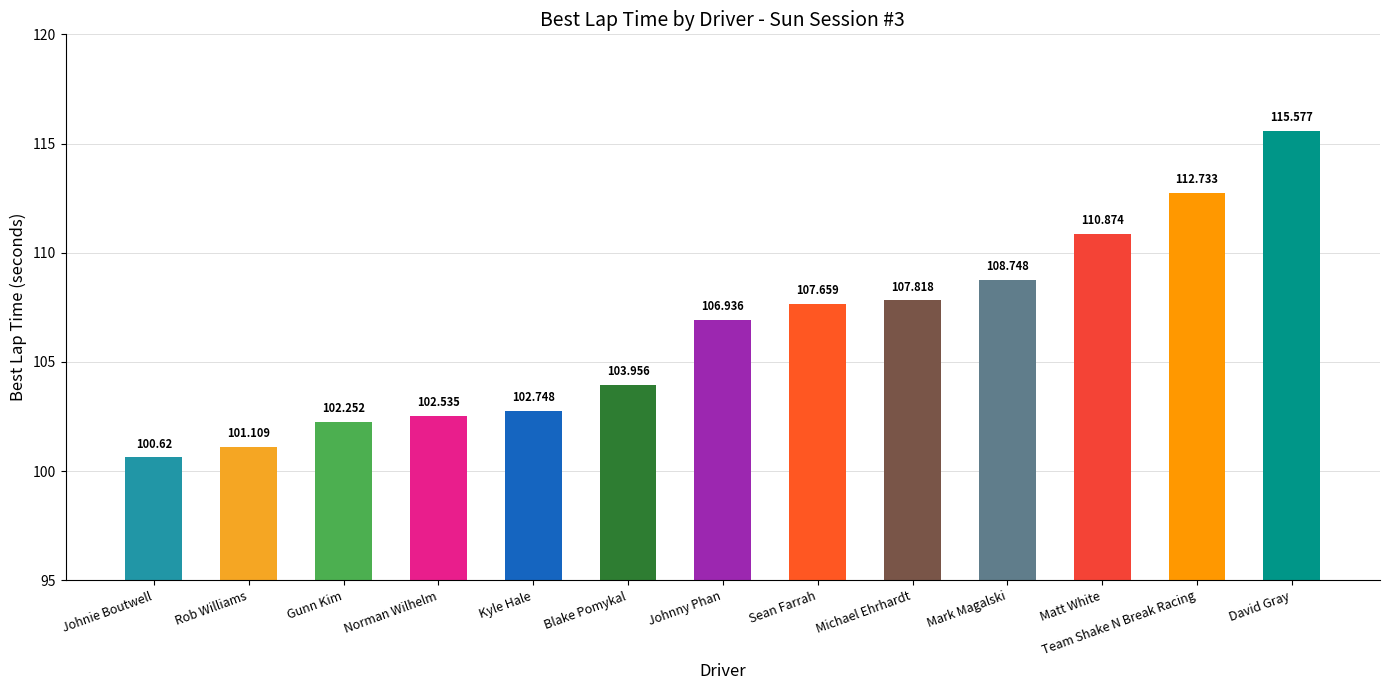

Between Johnny Phan and Michael Ehrhardt, which is larger?

Michael Ehrhardt